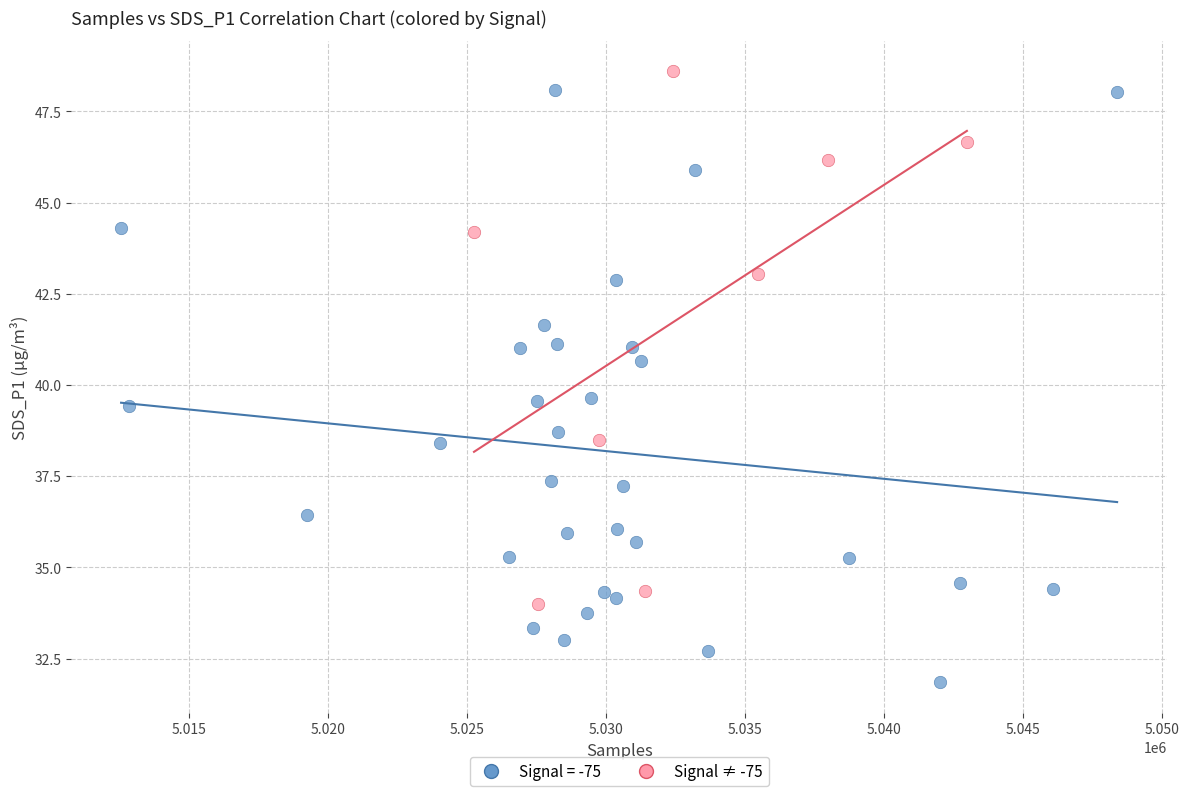

Which series contains the lowest Y value?

Signal = -75